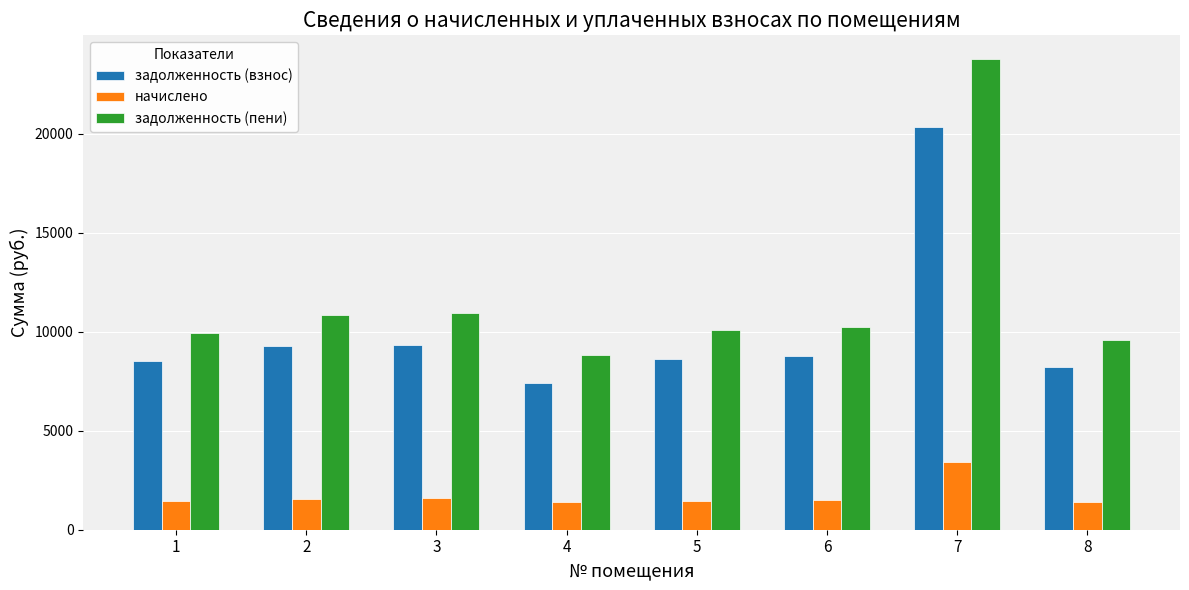

Are the bars grouped side by side (vs. stacked)?

Yes